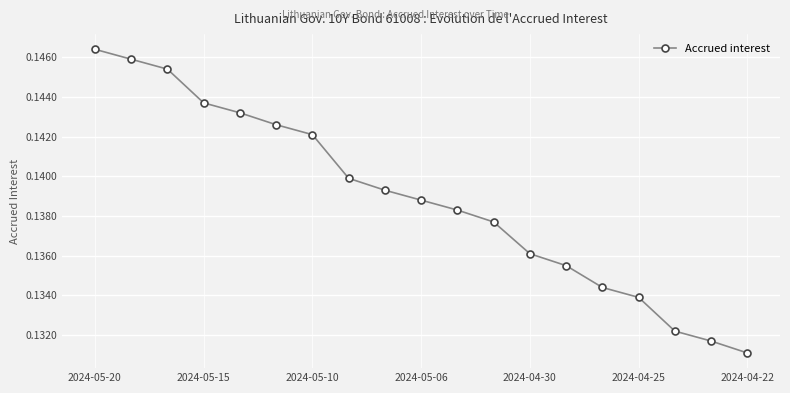

How many lines are shown in the chart?

1